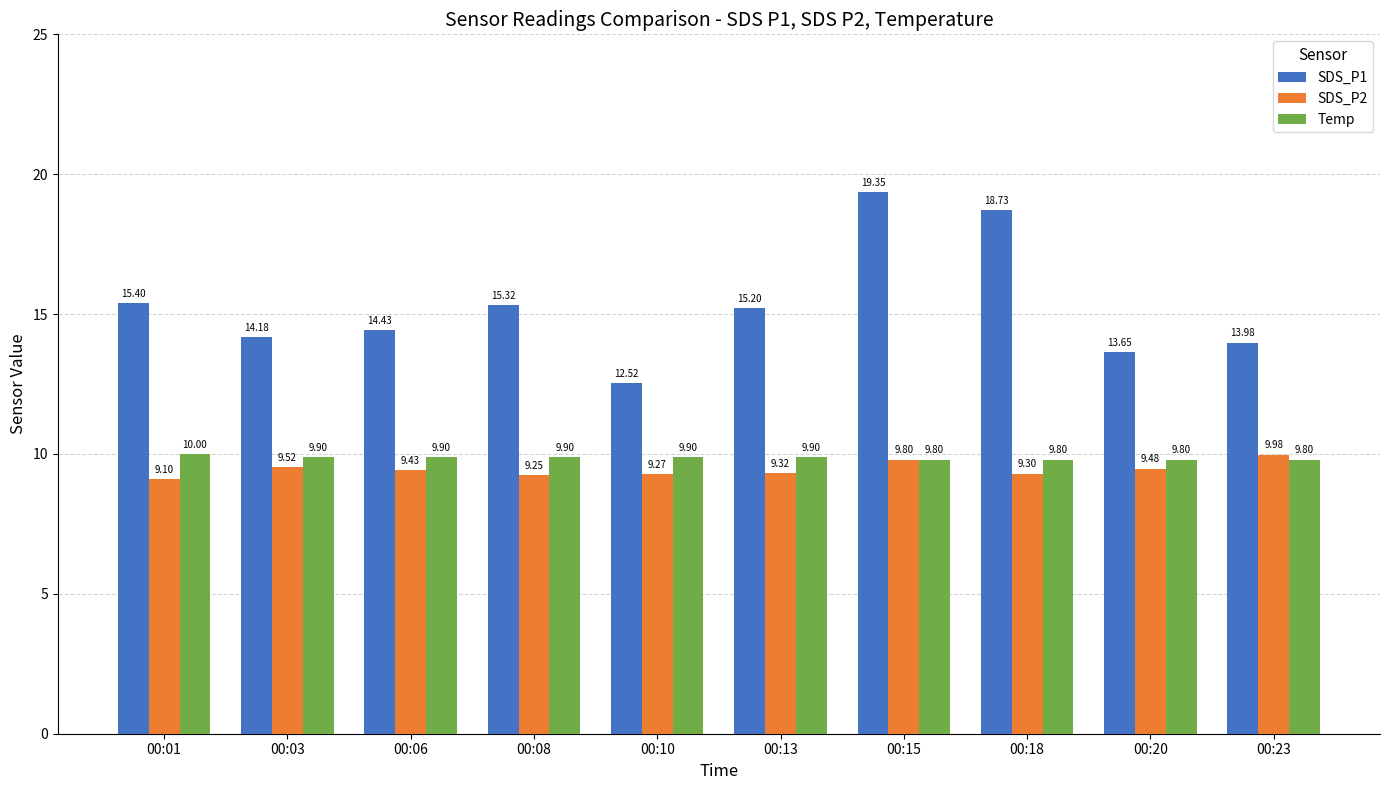

At which label does SDS_P1 reach its peak?

00:15